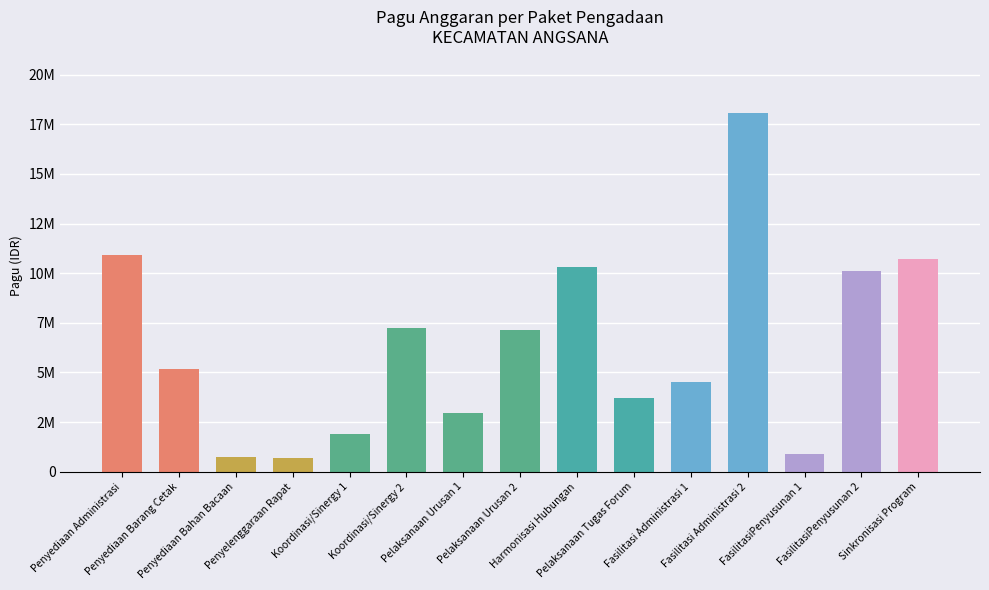

Which label corresponds to the largest value in the chart?

Fasilitasi Administrasi 2